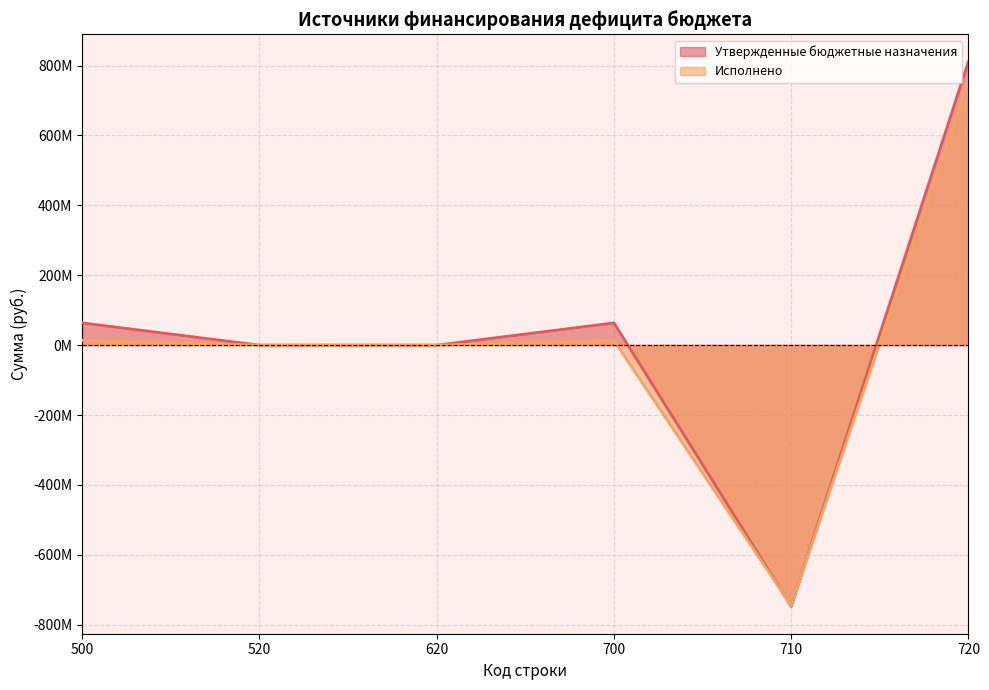

What is the average value of the Утвержденные бюджетные назначения series?

31844582.2